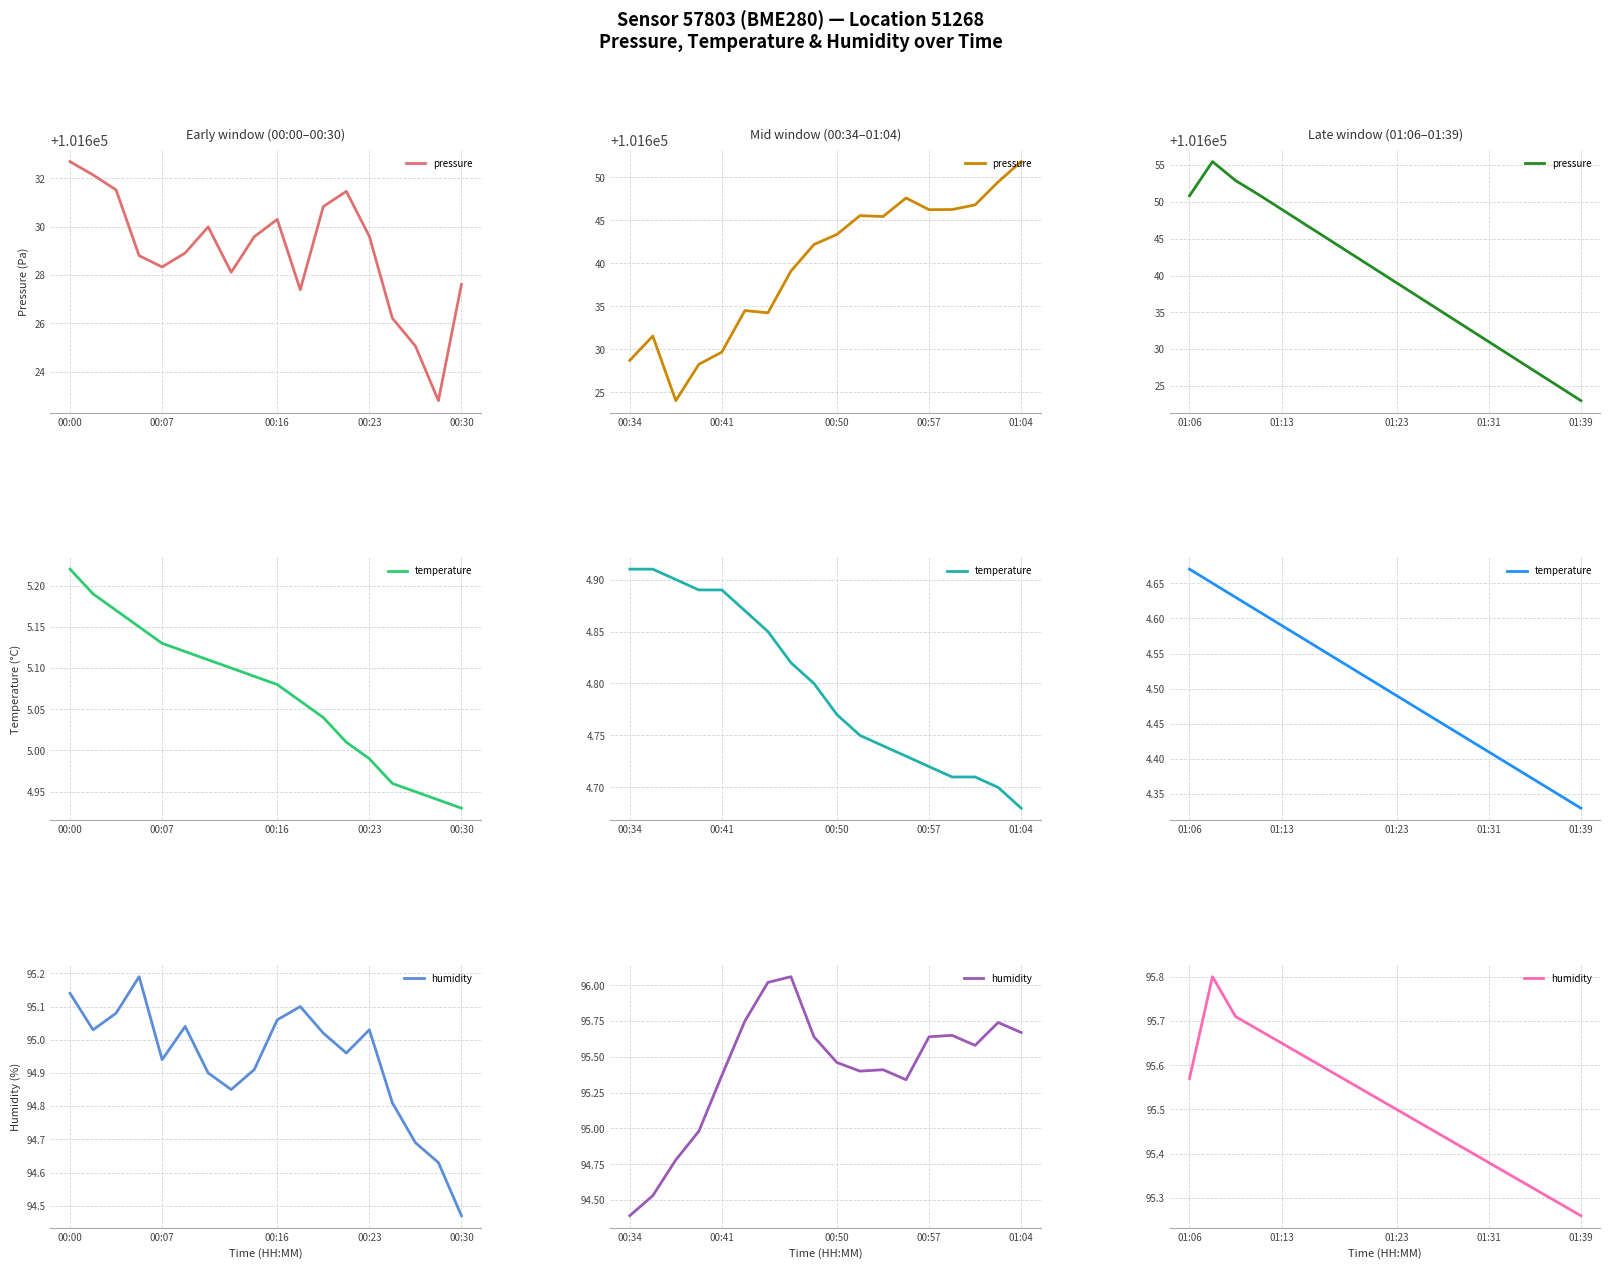

The temperature series shows 4.4 at 15. True or false?

True